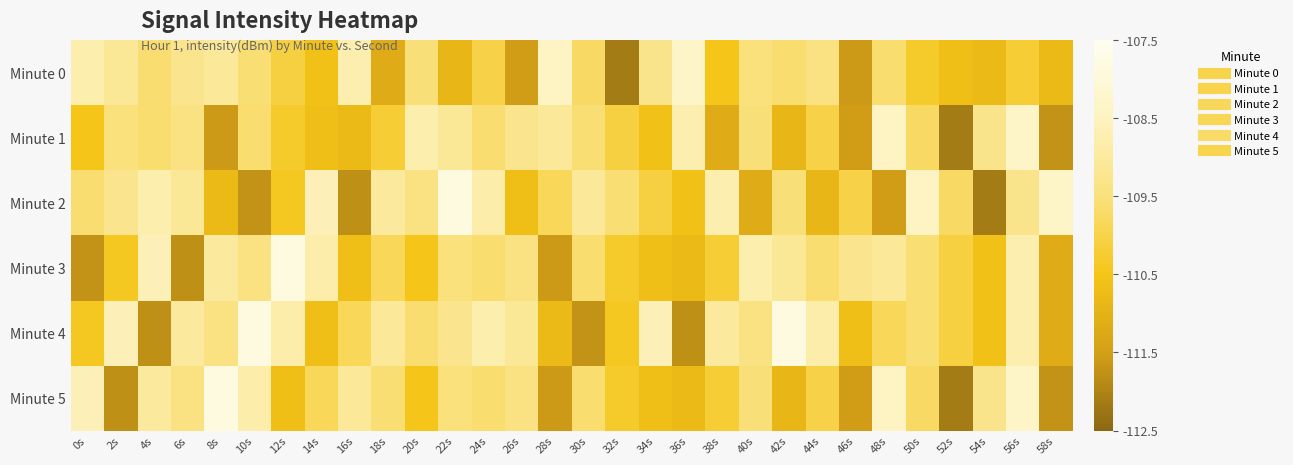

At 46s, list the series in order from largest to smallest.

Minute 3, Minute 2, Minute 4, Minute 1, Minute 5, Minute 0